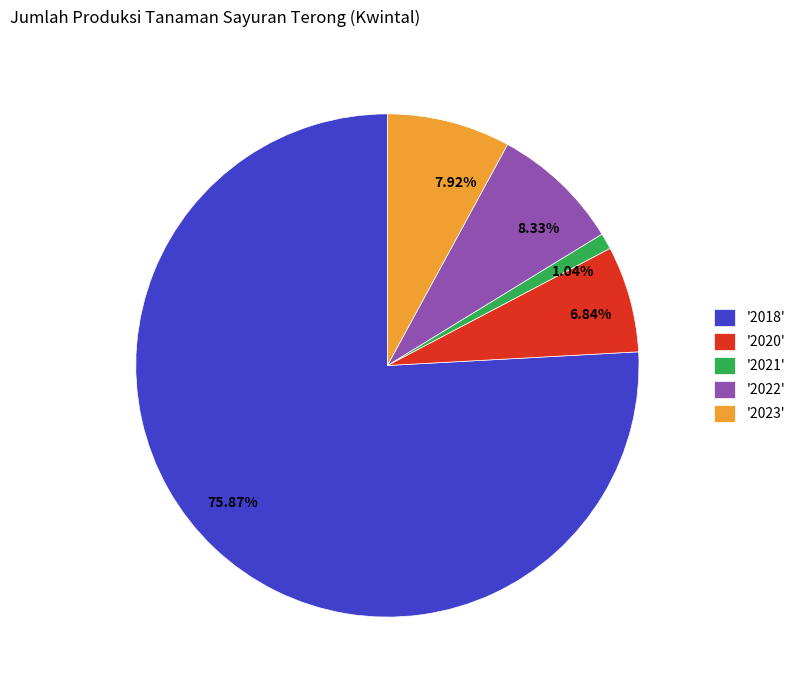

Is there a majority slice in this chart?

Yes